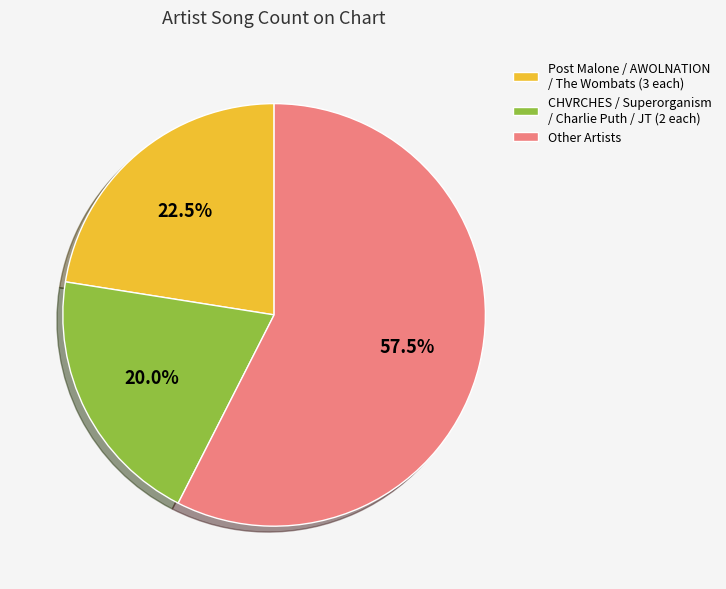

Does CHVRCHES / Superorganism / Charlie Puth / JT (2 each) represent more than half of the total?

No